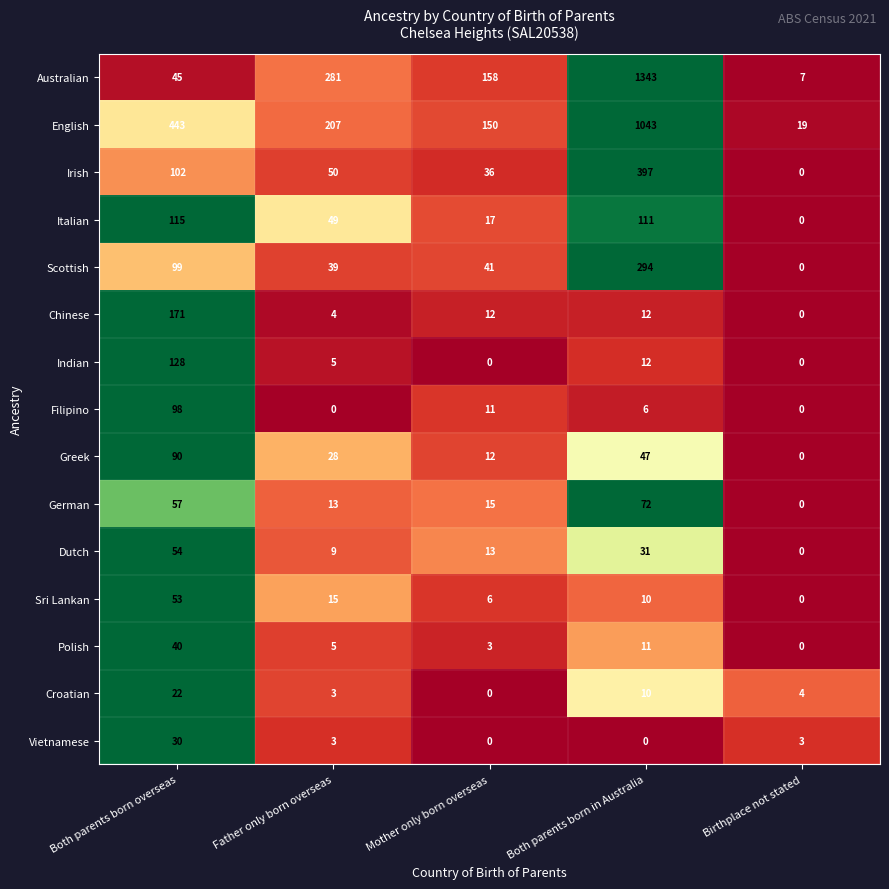

How many distinct data groups are displayed?

15